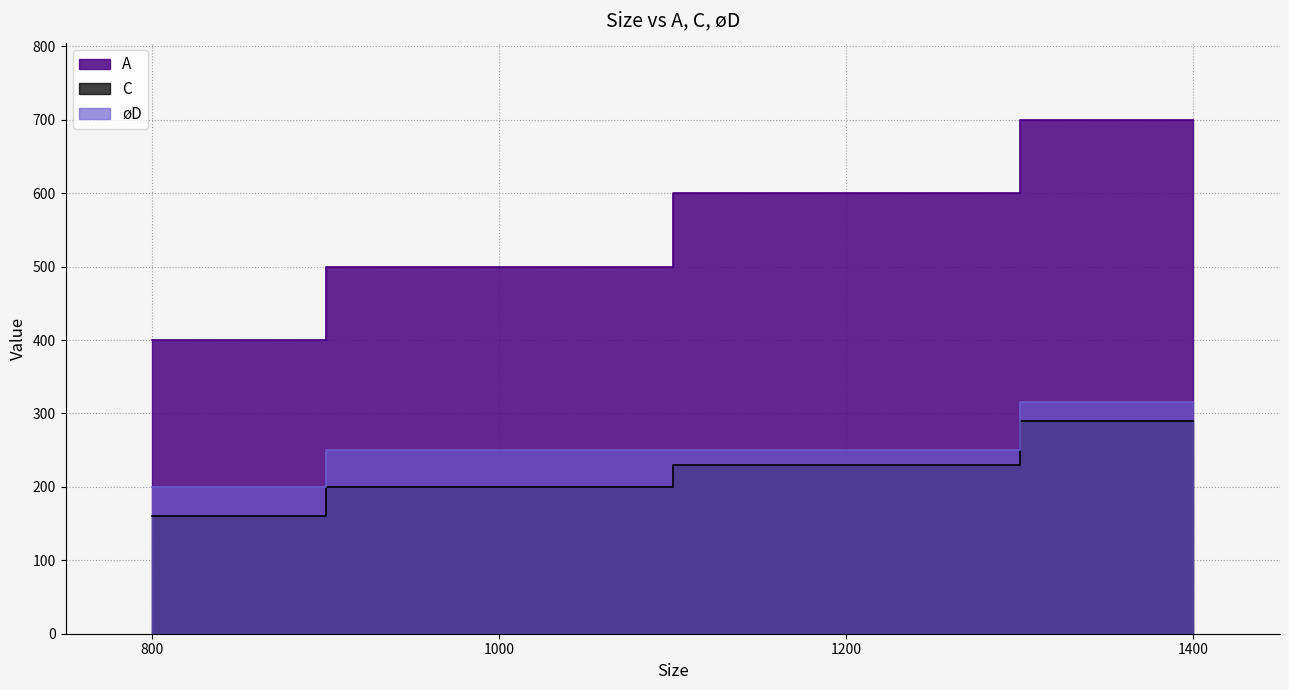

What is the minimum value for C?

160